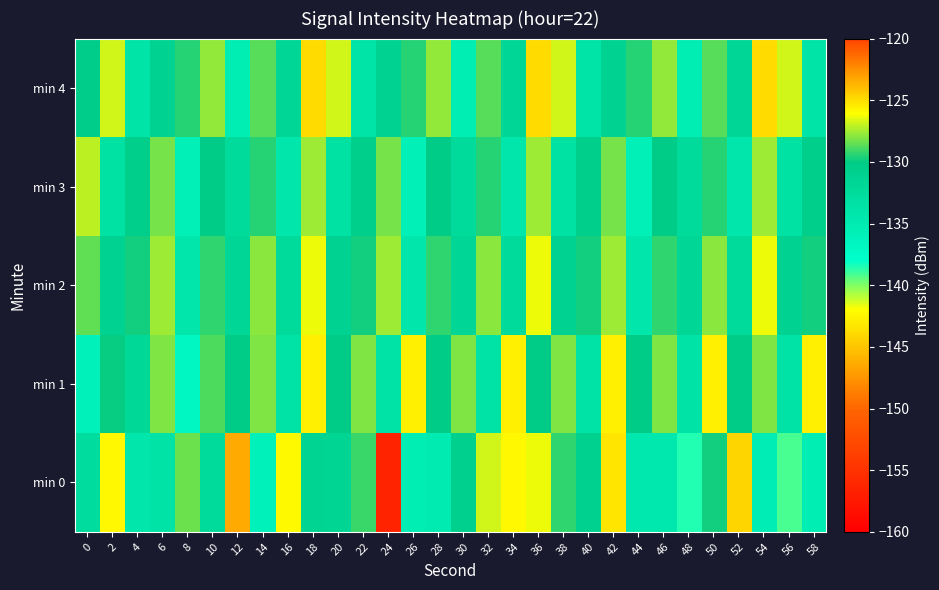

At which category is the sum across all series the highest?

36